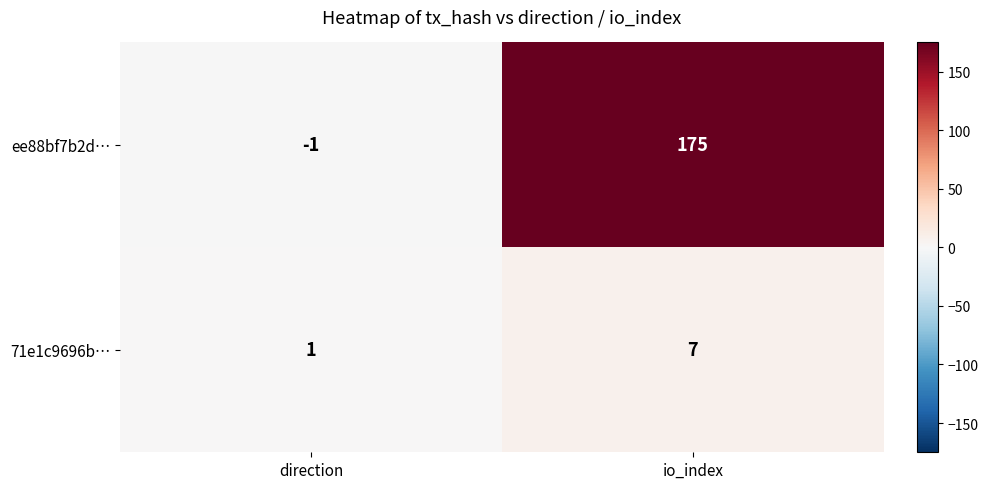

Which series has the widest spread of values?

ee88bf7b2d…